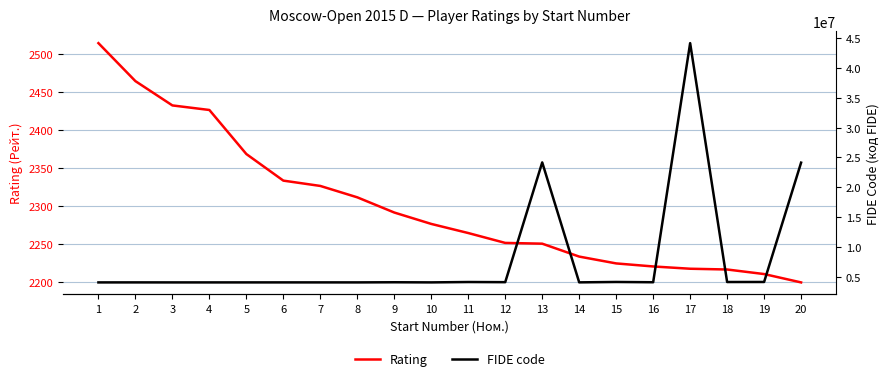

What is the value of the FIDE code point at the 12th from the left?

4140729